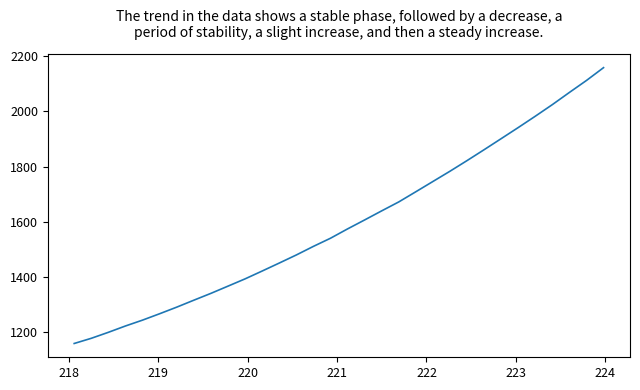

What is the greatest value displayed?

2157.7